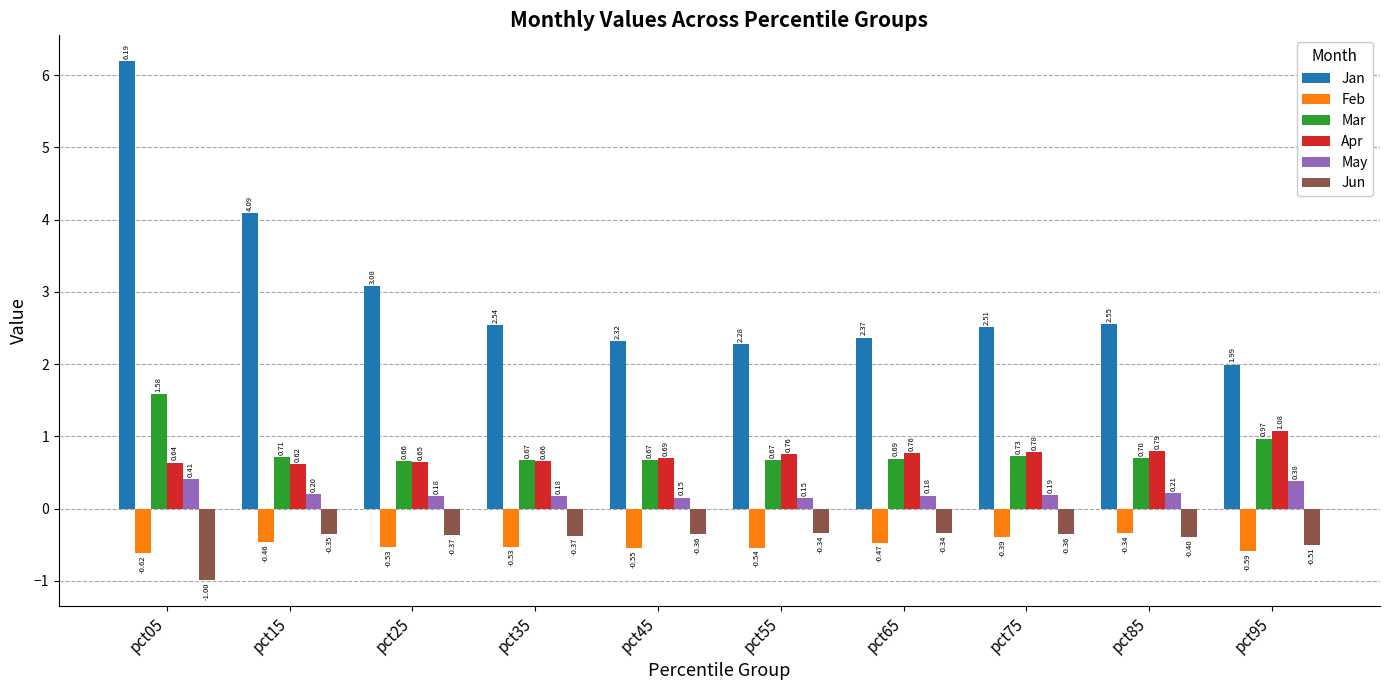

What is the spread (max minus min) of values at pct45?

2.9